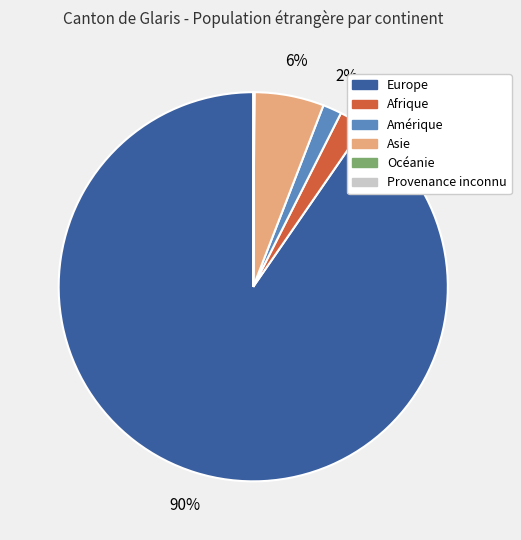

To the nearest percent, what is the average slice percentage?

17%